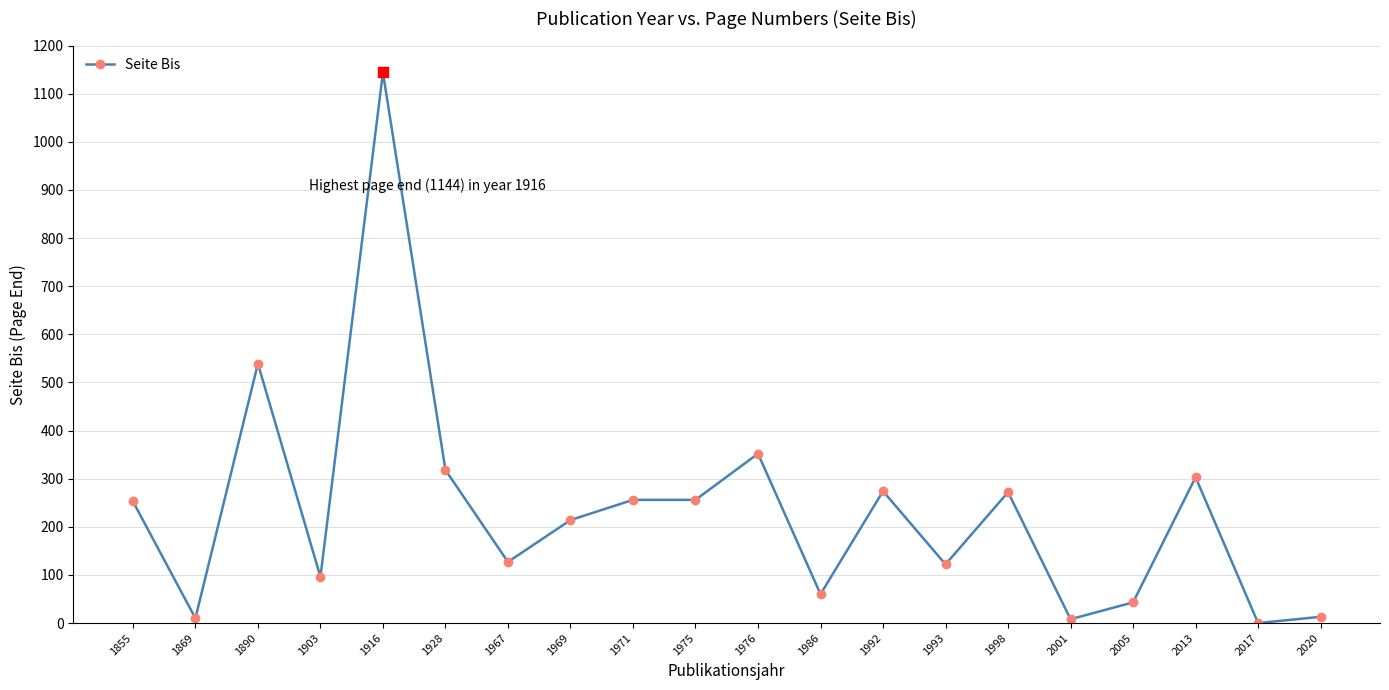

What is the change in value from 1967 to 2005?

-84